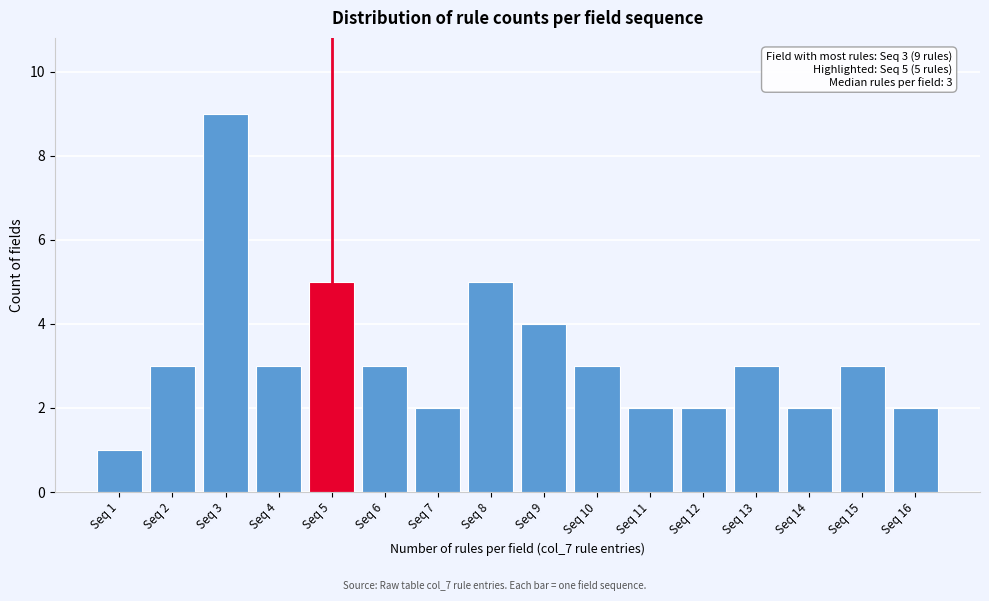

Reading left to right, list all the values displayed in this chart.

1	3	9	3	5	3	2	5	4	3	2	2	3	2	3	2